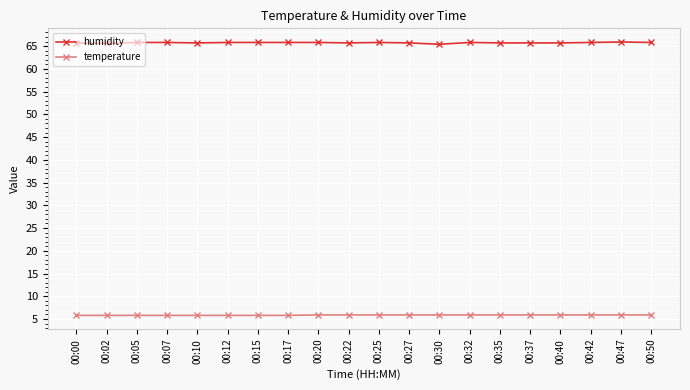

List the series in order of their peak value, highest first.

humidity, temperature